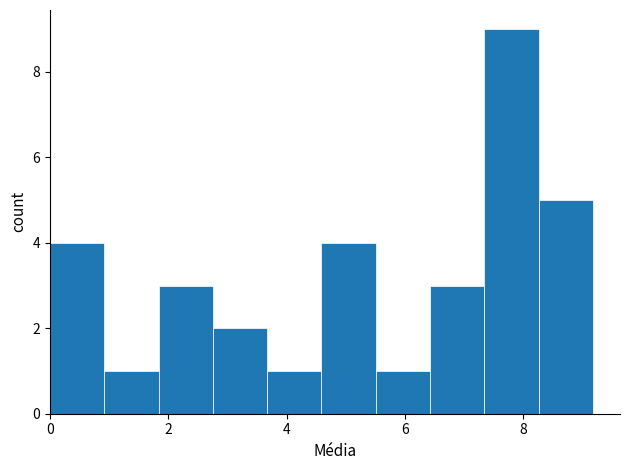

Over which range of the x-axis is the bar tallest?

7.4 to 8.2